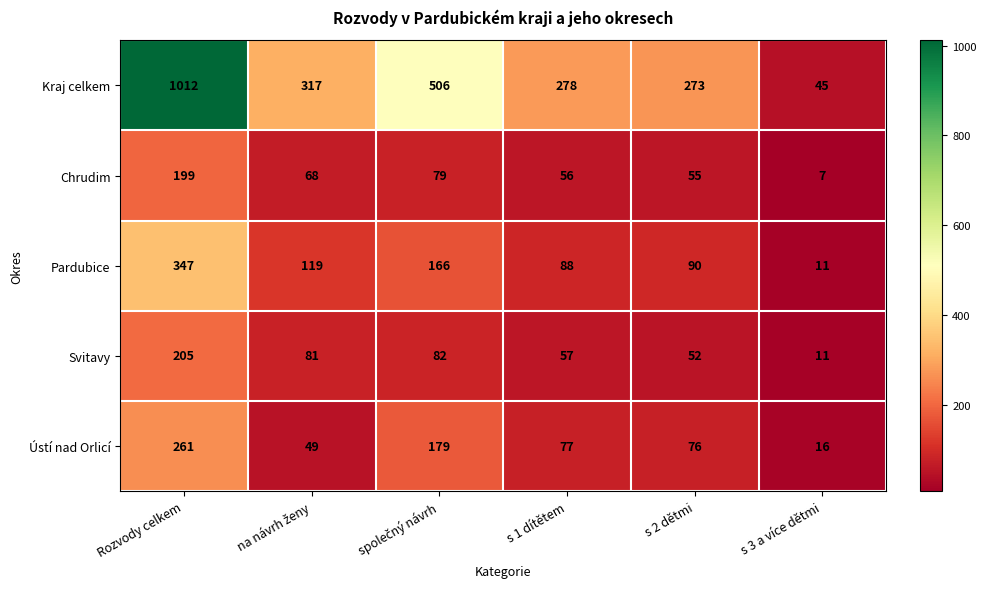

Where does the Kraj celkem series first go above 317?

Rozvody celkem